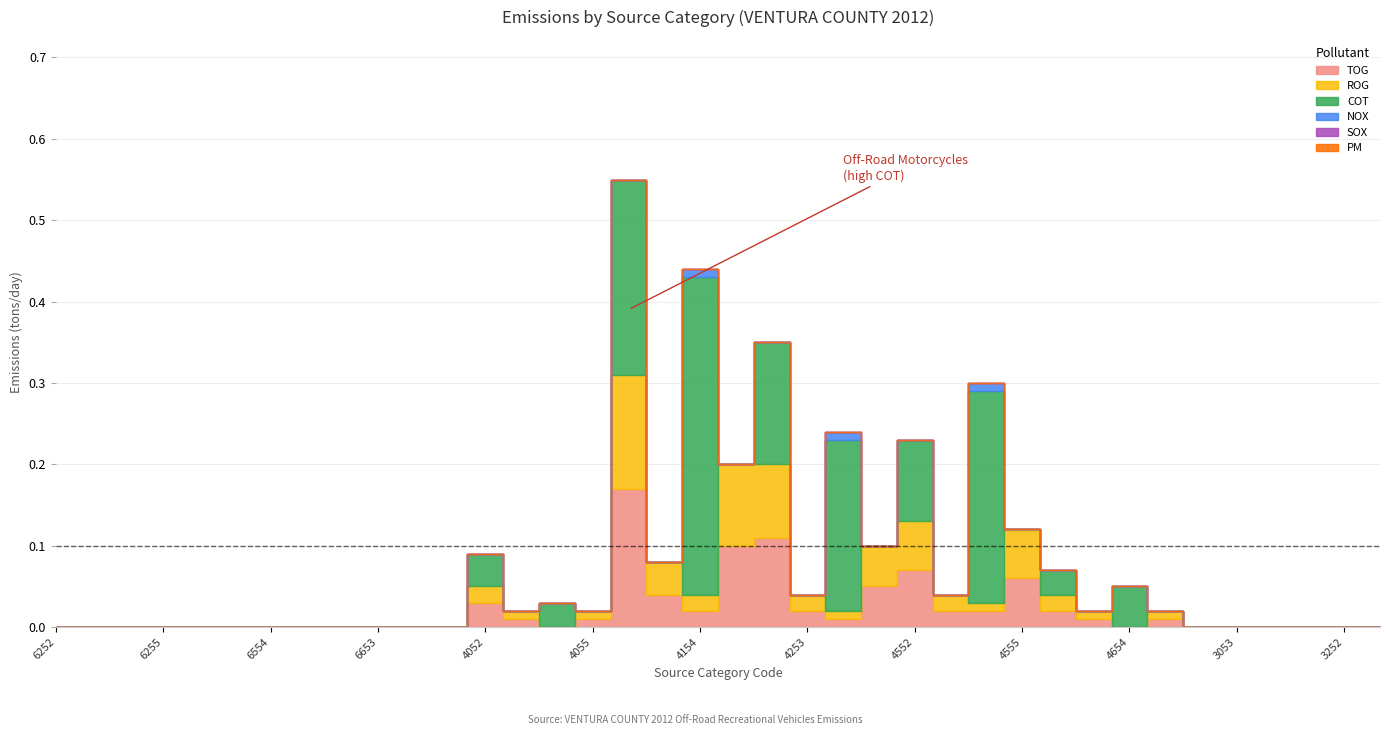

List the labels in order of NOX value, smallest first.

6252, 6253, 6254, 6255, 6552, 6553, 6554, 6555, 6652, 6653, 6654, 6655, 4052, 4053, 4054, 4055, 4152, 4153, 4155, 4252, 4253, 4255, 4552, 4553, 4555, 4652, 4653, 4654, 4655, 3052, 3053, 3054, 3055, 3252, 3253, 4154, 4254, 4554